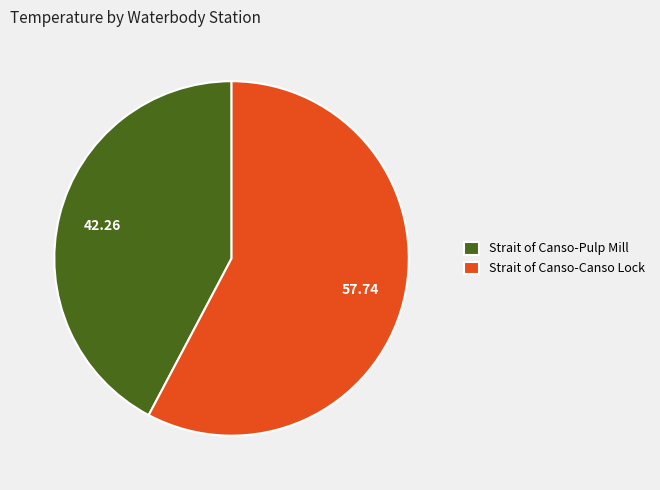

Do Strait of Canso-Pulp Mill and Strait of Canso-Canso Lock together represent more than half of the pie?

Yes